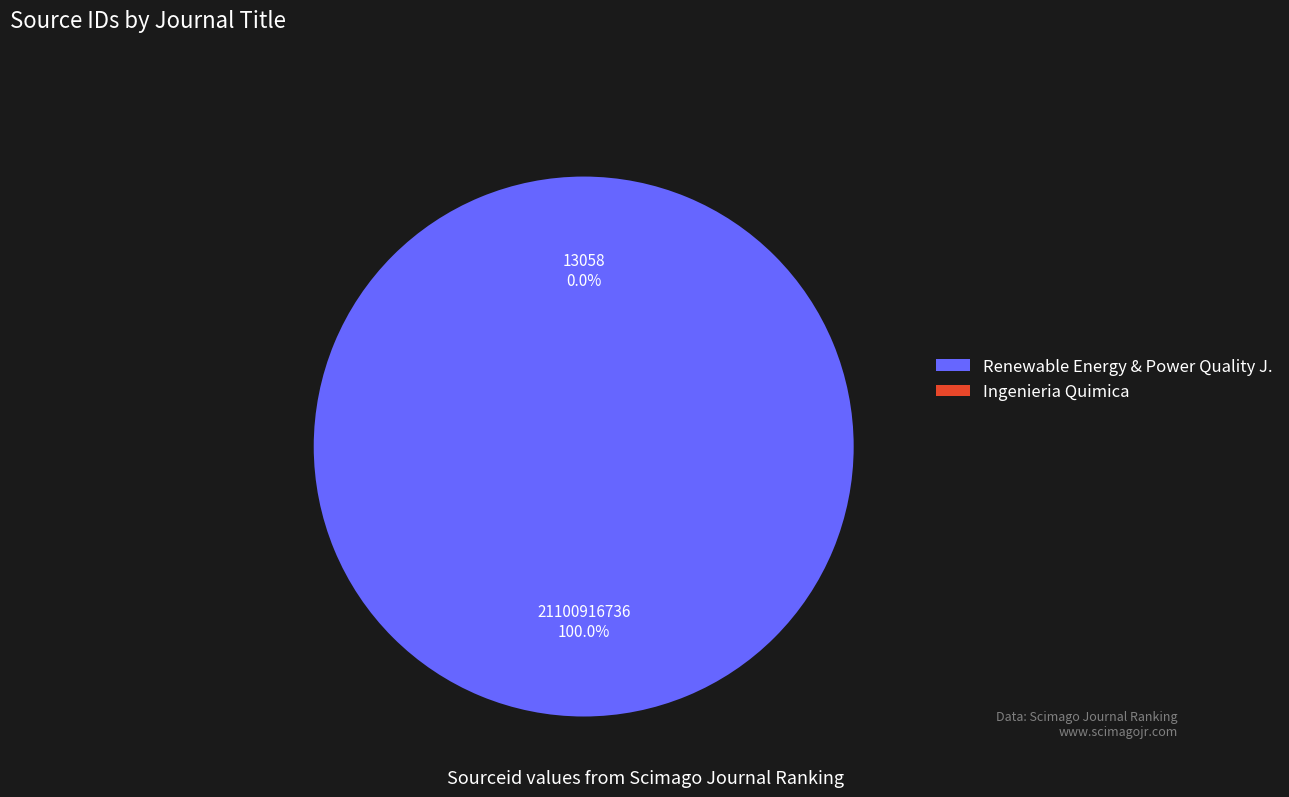

The Ingenieria Quimica slice represents 0% of the pie. True or false?

True